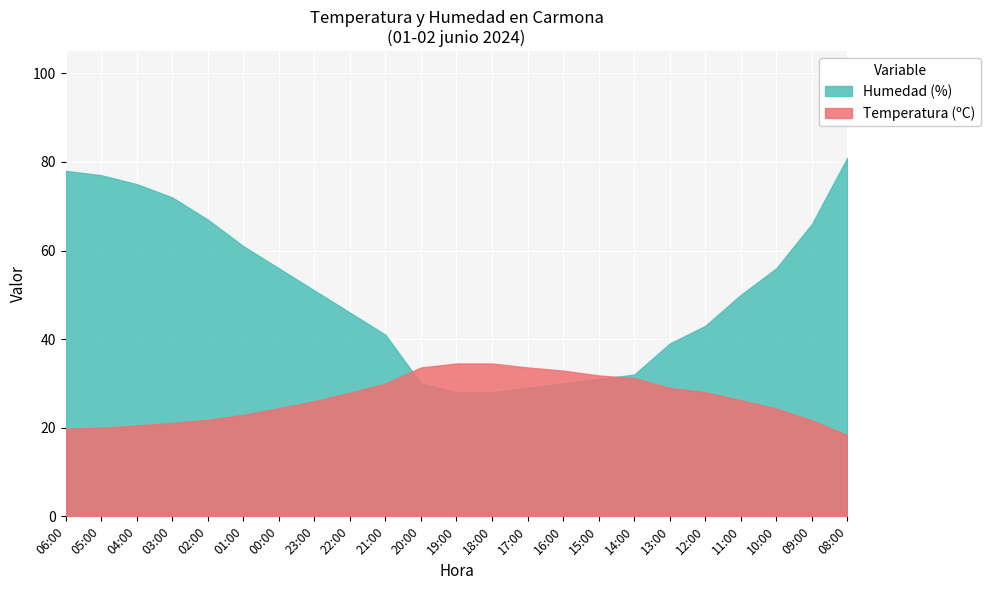

Which label corresponds to the largest value in the chart?

08:00